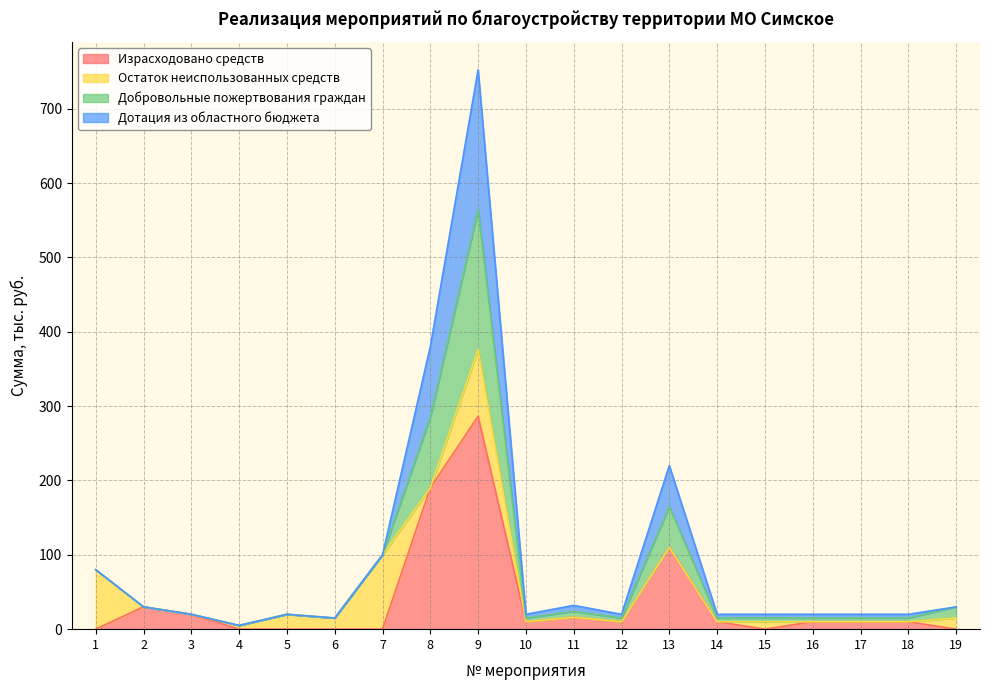

List the labels in order of Израсходовано средств value, largest first.

9, 8, 13, 2, 3, 11, 10, 12, 14, 16, 17, 18, 1, 4, 5, 6, 7, 15, 19